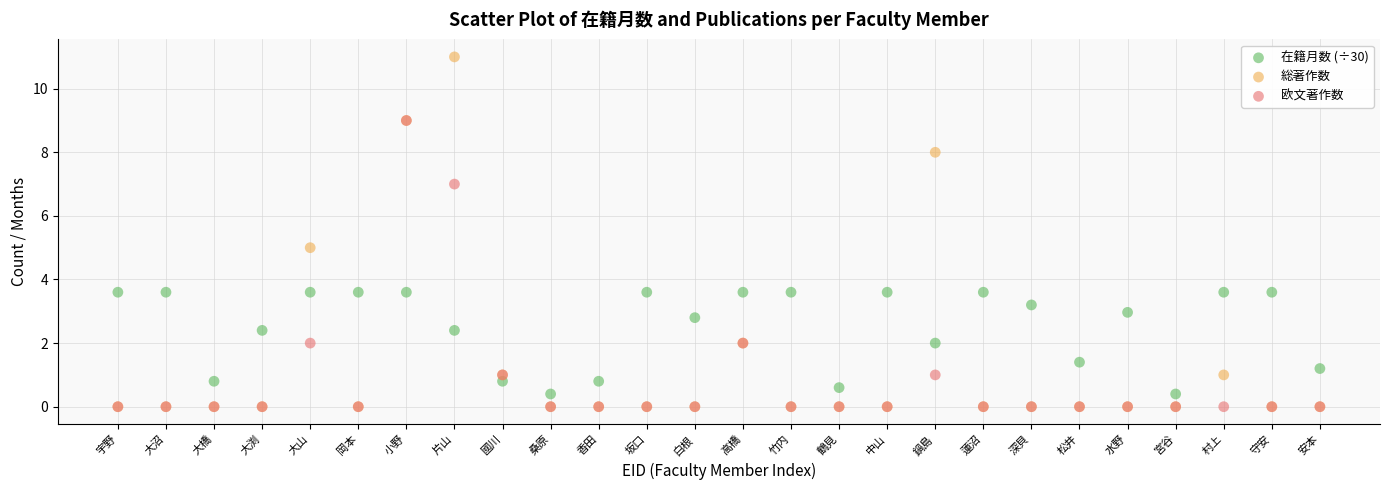

What are all the series names shown in the legend?

在籍月数 (÷30), 総著作数, 欧文著作数